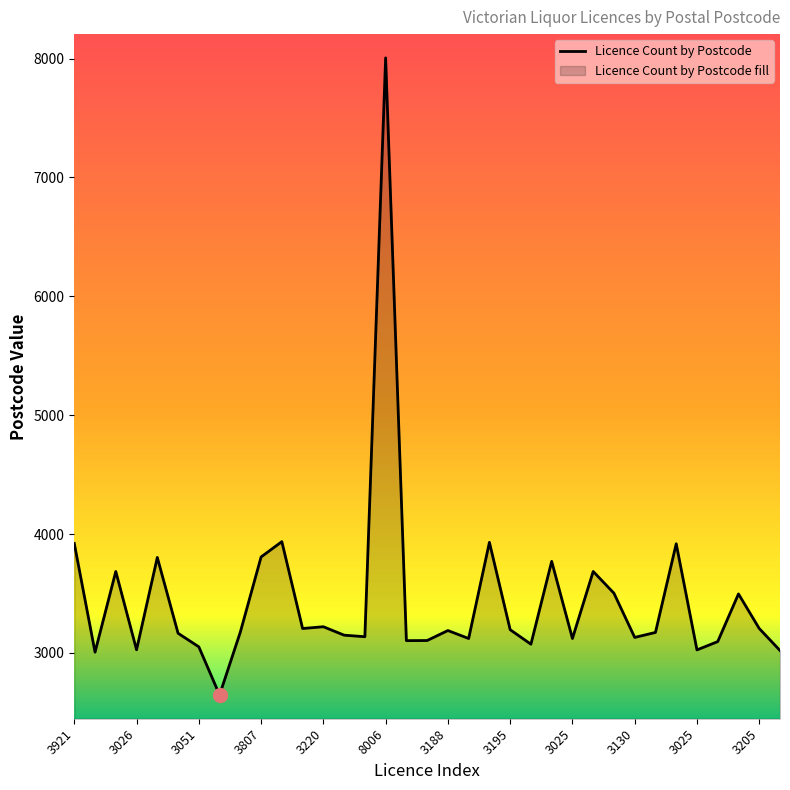

How many lines are shown in the chart?

1